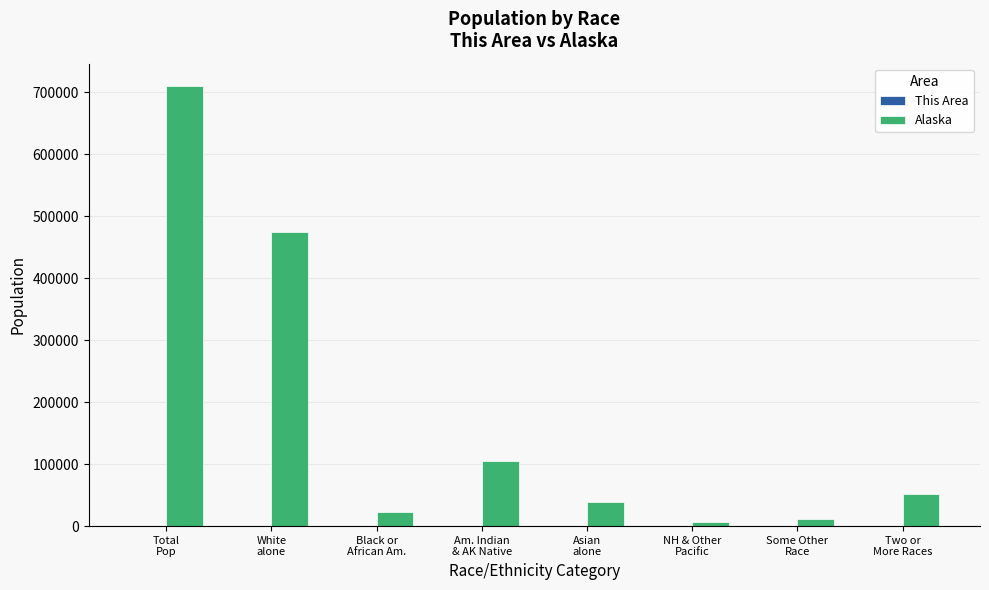

At which category is the sum across all series the highest?

Total
Pop